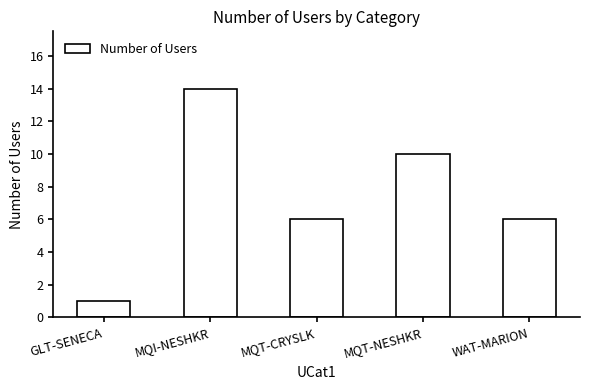

What is the value of the 1st bar from the left?

1